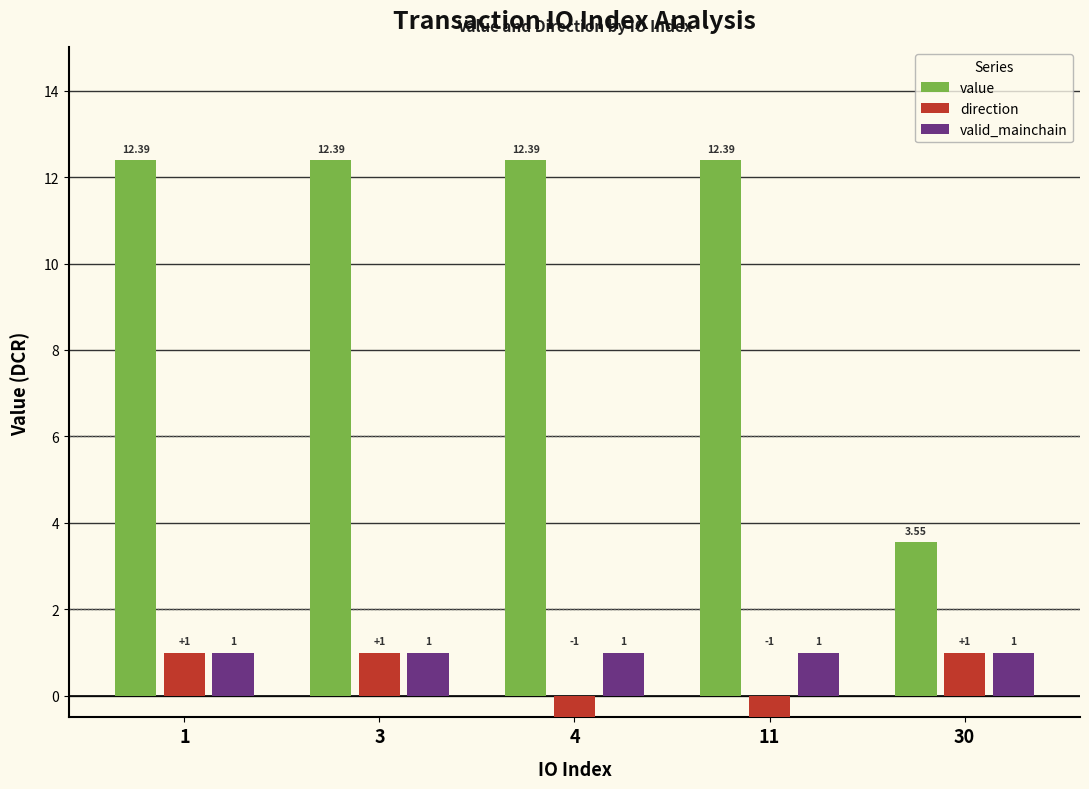

The value of direction at 3 is 1.0. True or false?

True